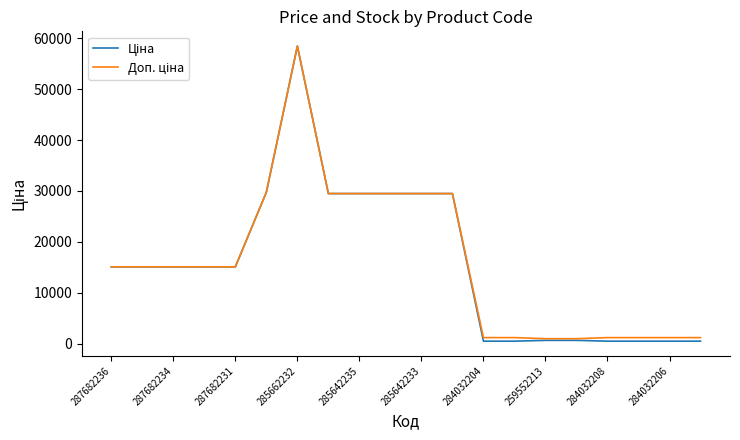

What is the greatest value displayed?

58426.5